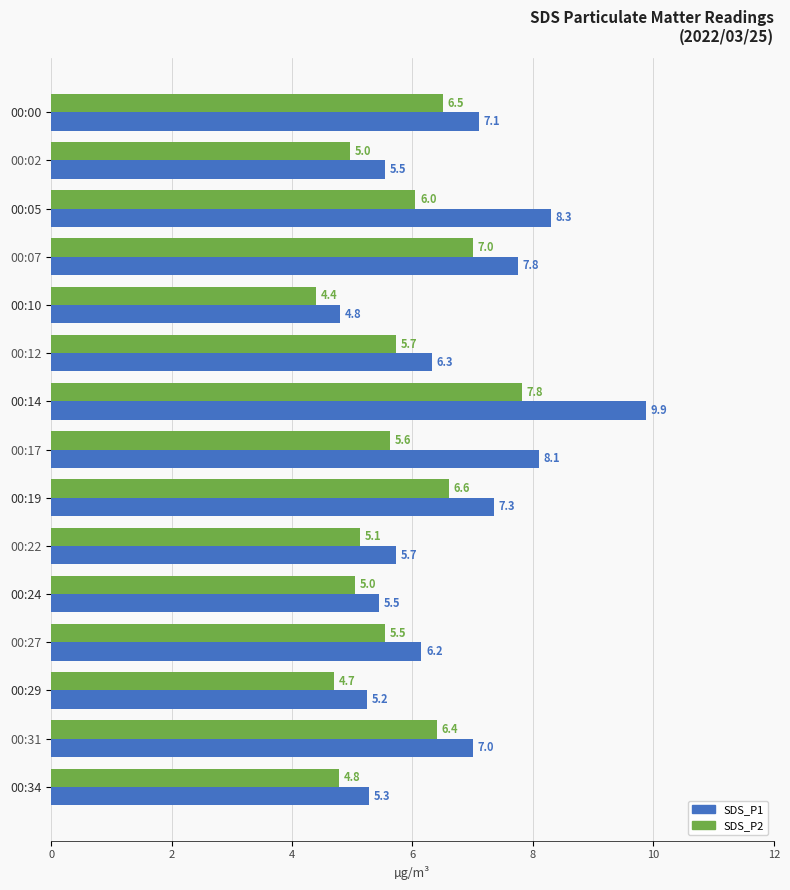

Which category has the highest value across all series?

00:14